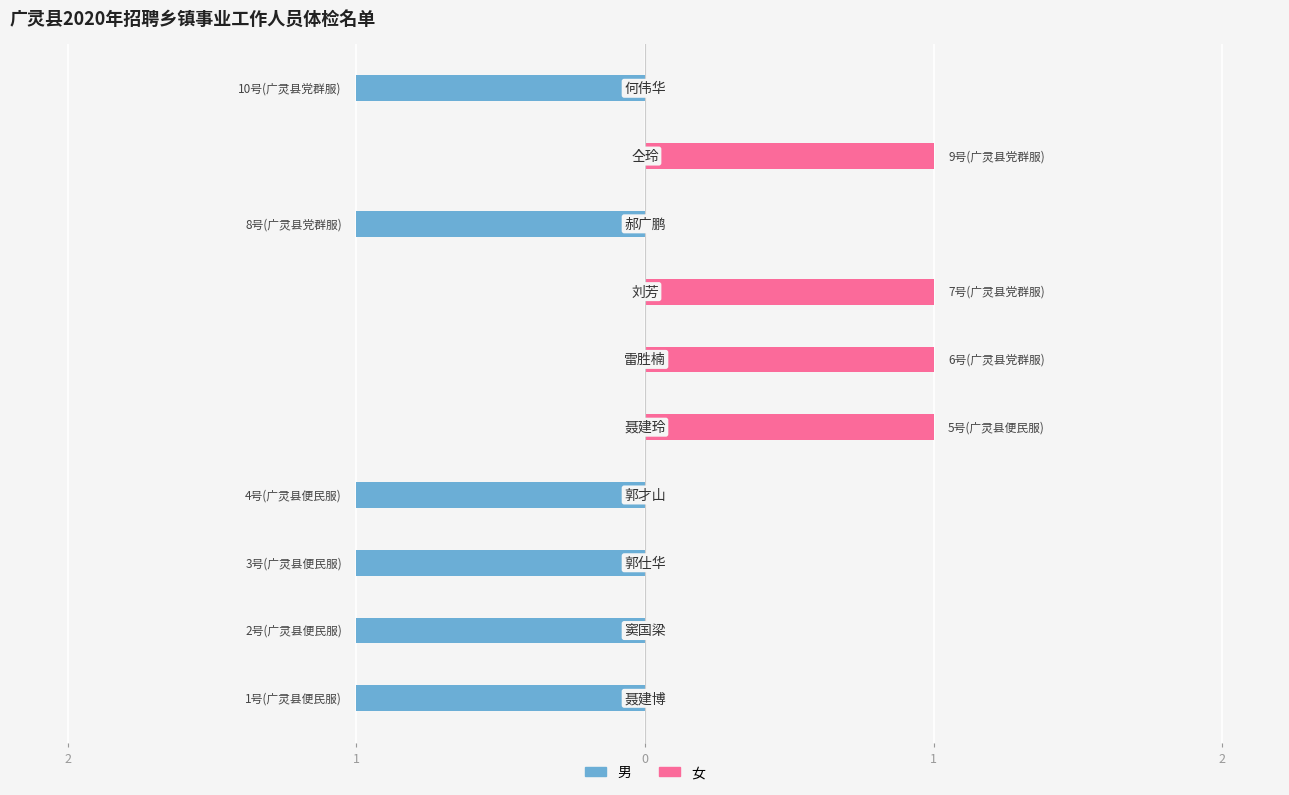

List the series in order of their overall mean, highest first.

女, 男